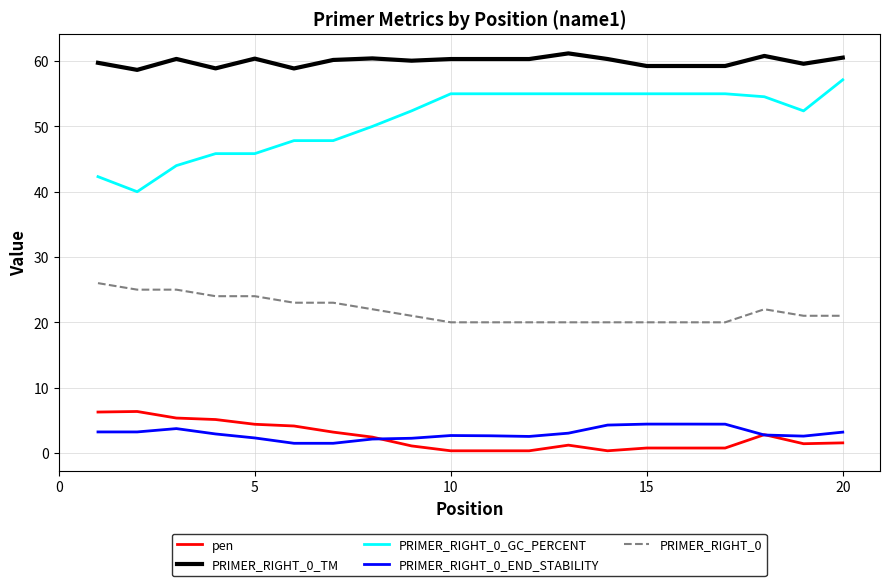

Which series has the largest total across all categories?

PRIMER_RIGHT_0_TM